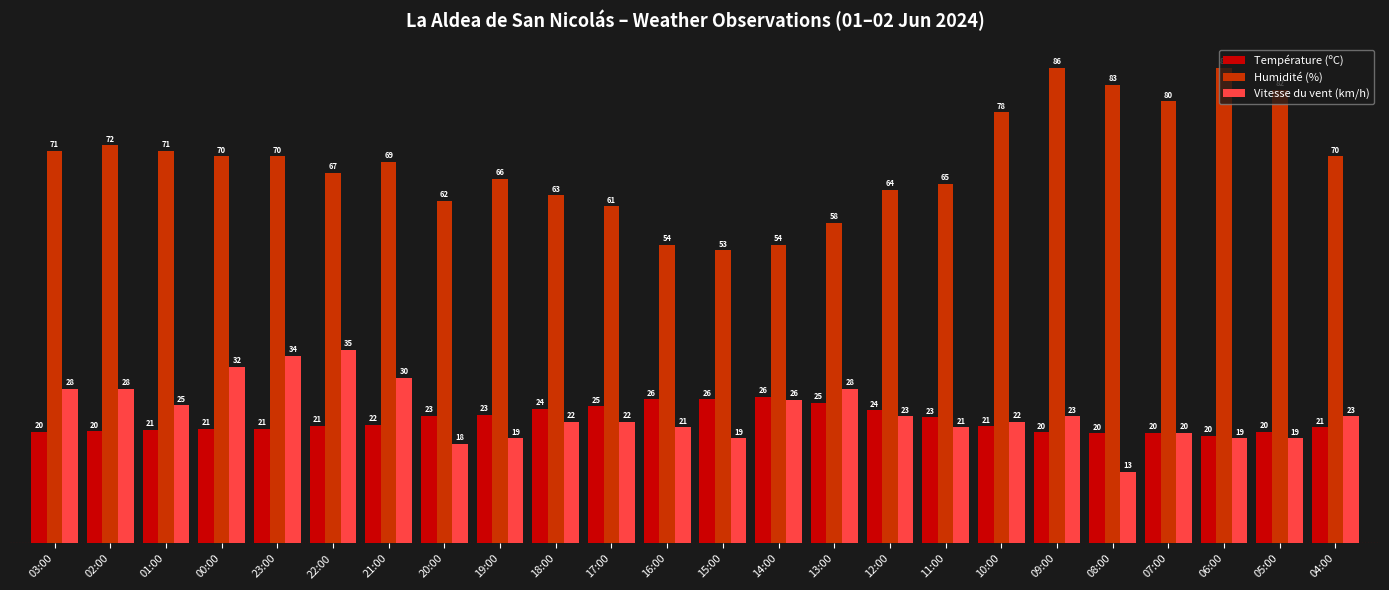

What is the label of the 13th bar from the right?

16:00